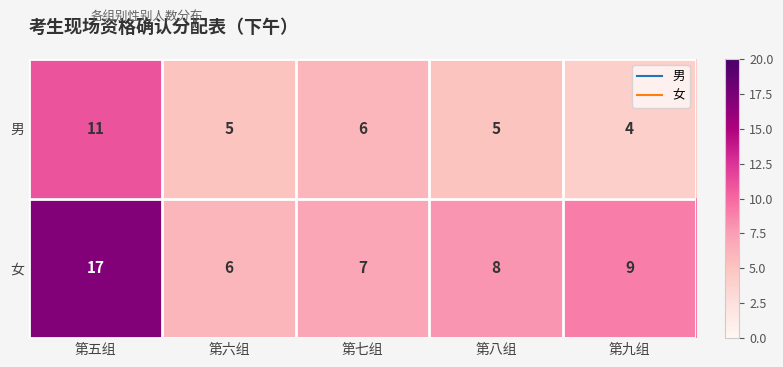

What is the average value of the 男 series?

6